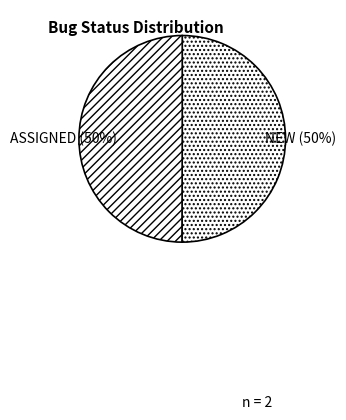

Which category has the biggest portion of the pie?

NEW